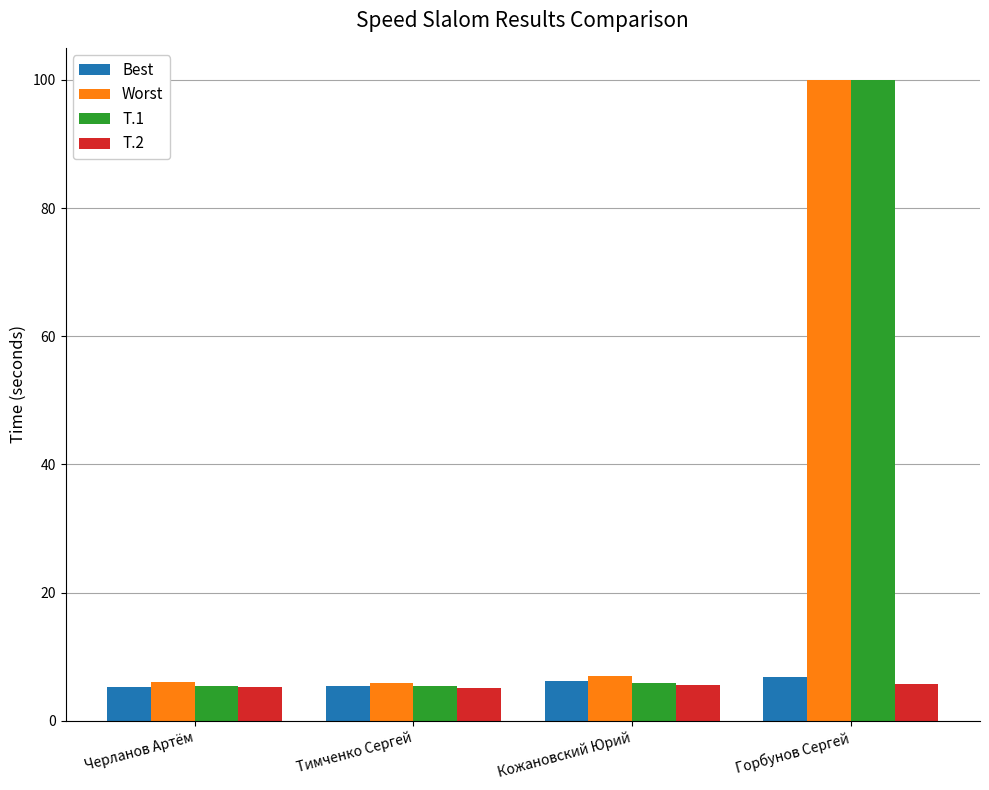

Does the chart contain stacked bars?

No